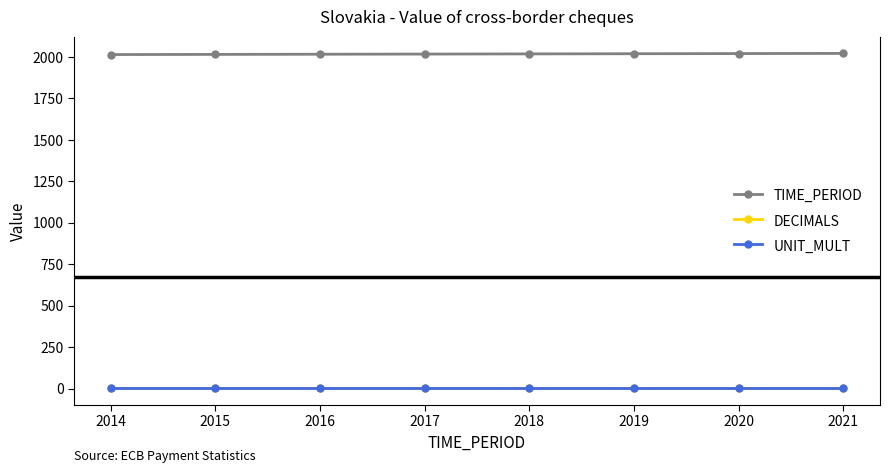

The value of TIME_PERIOD at 2015 is 2015. True or false?

True